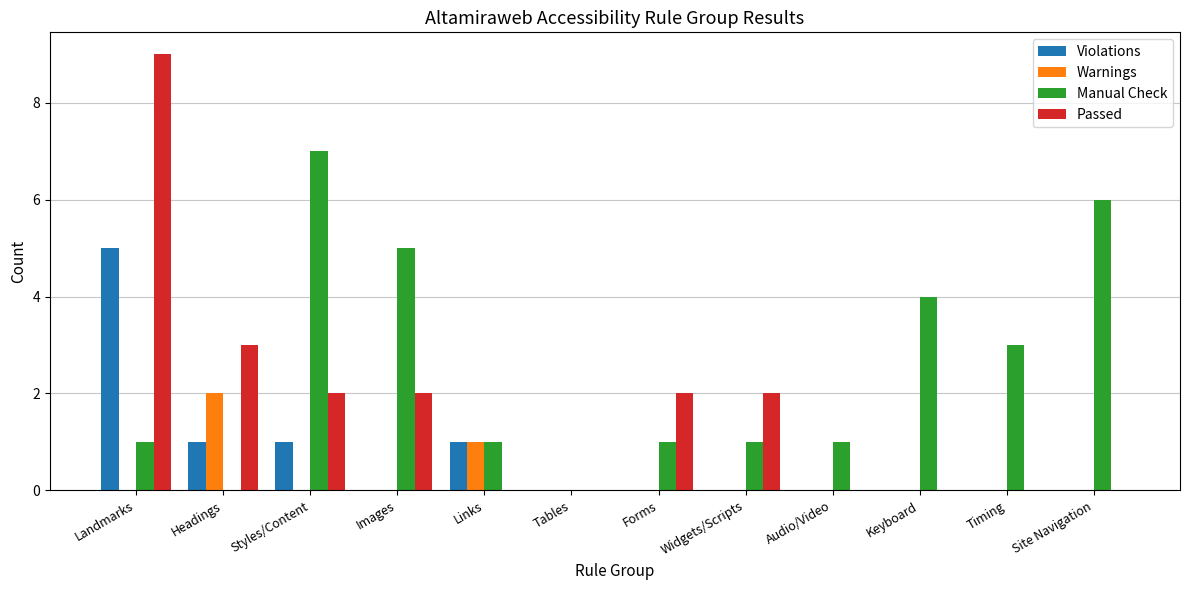

Which series changed the most between Images and Keyboard?

Passed